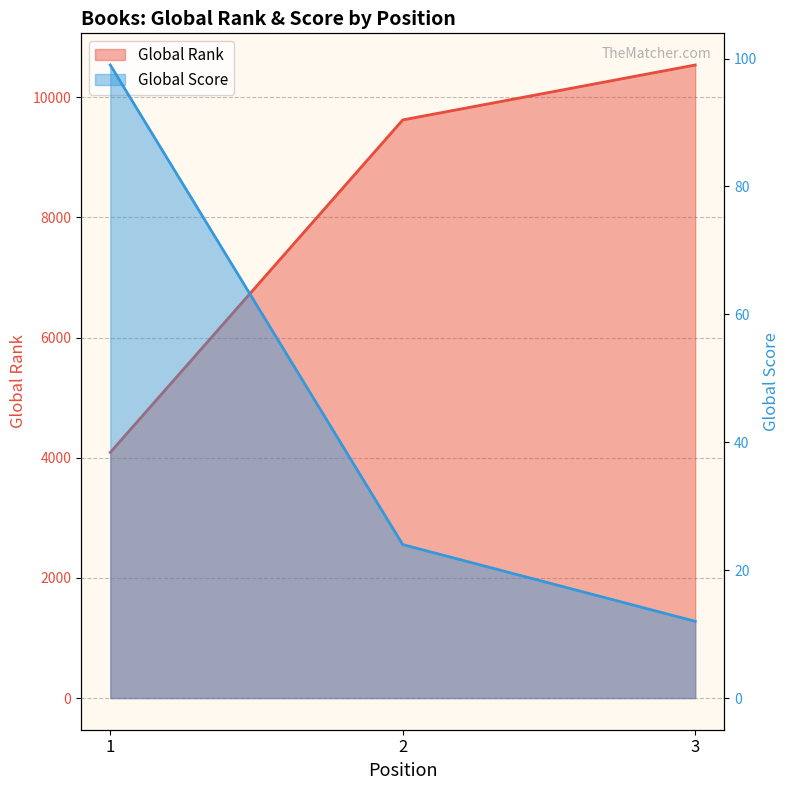

List the labels in order of Global Score value, largest first.

1, 2, 3